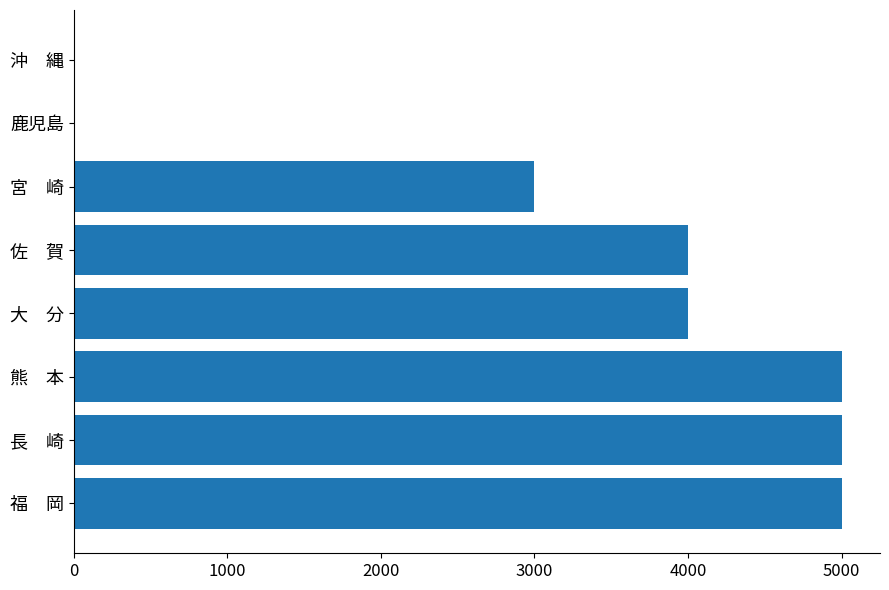

Where is the data nearest to the value 2500?

宮　崎